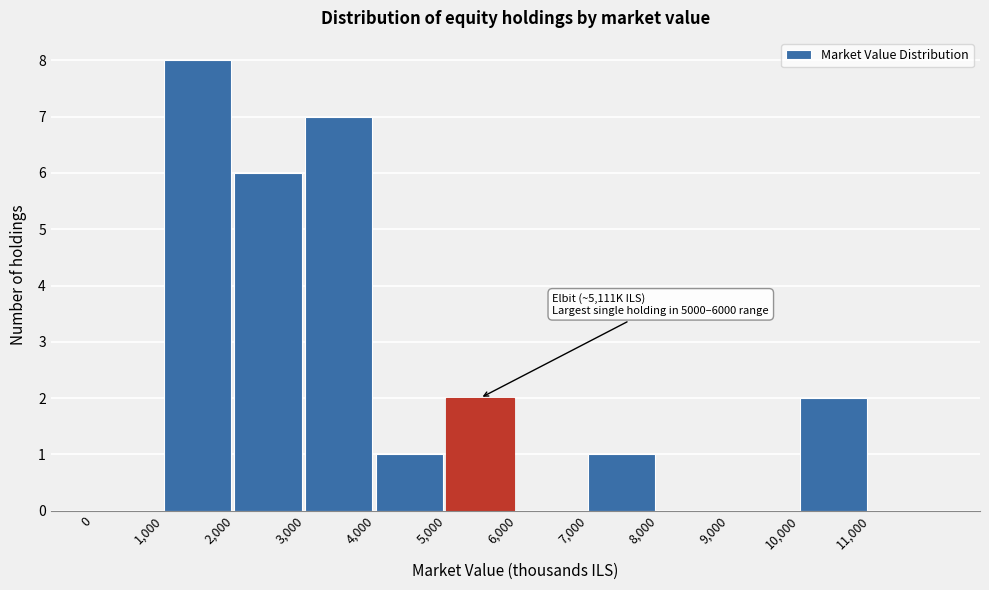

Which range on the x-axis has the tallest bar?

1000 to 2000